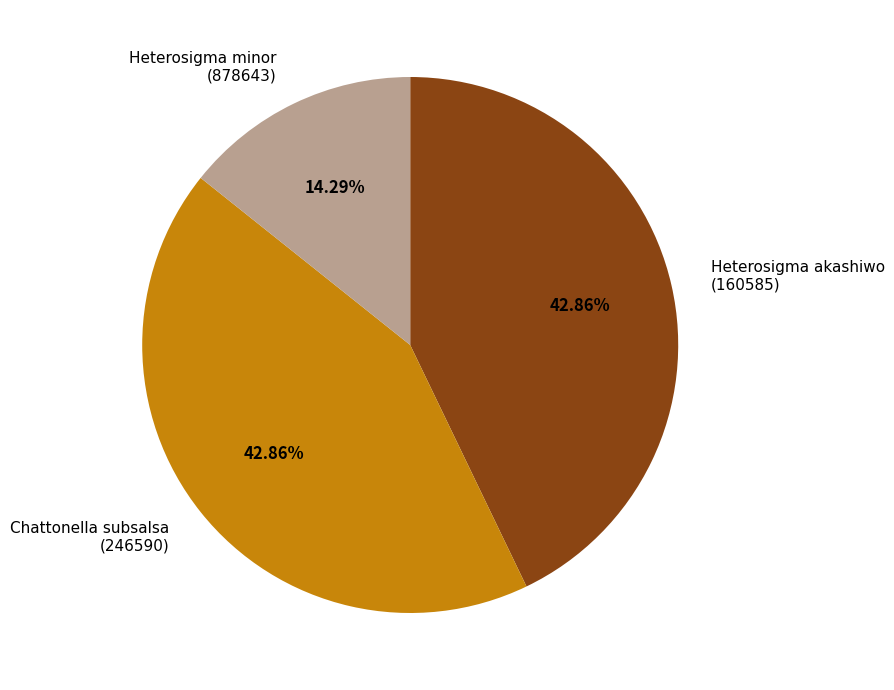

Approximately how many times larger is the value at Heterosigma minor (878643) compared to Heterosigma akashiwo (160585)?

0.3